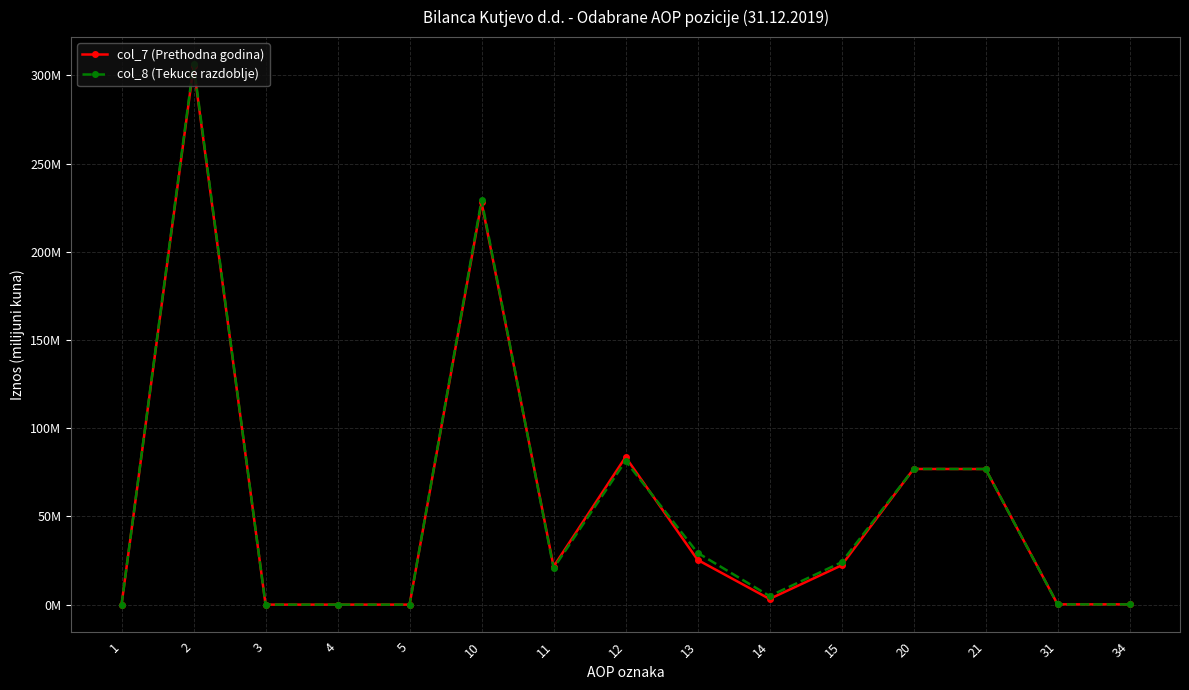

Is this an area chart (filled region under the line)?

No